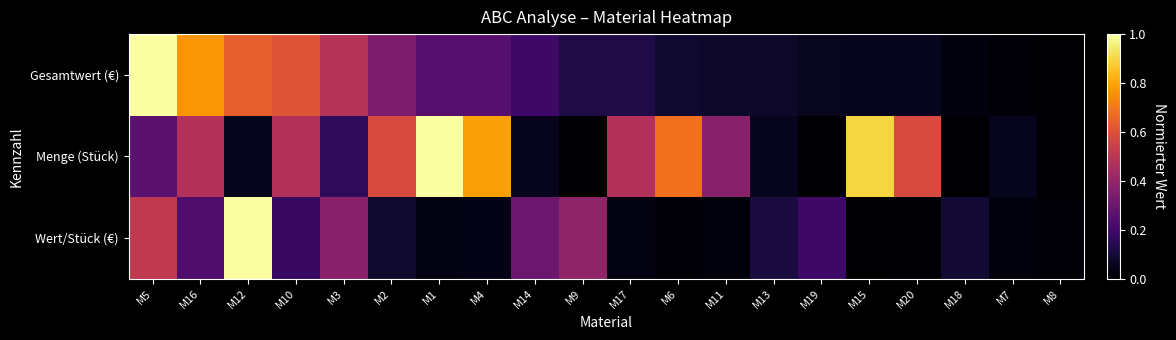

Reading right to left, list all the values displayed in this chart.

Gesamtwert (€): M8=0.0	M7=0.0	M18=0.0	M20=0.1	M15=0.1	M19=0.1	M13=0.1	M11=0.1	M6=0.1	M17=0.1	M9=0.1	M14=0.2	M4=0.3	M1=0.3	M2=0.3	M3=0.5	M10=0.6	M12=0.6	M16=0.8	M5=1.0
Menge (Stück): M8=0.0	M7=0.1	M18=0.0	M20=0.6	M15=0.9	M19=0.0	M13=0.1	M11=0.4	M6=0.7	M17=0.5	M9=0.0	M14=0.1	M4=0.8	M1=1.0	M2=0.6	M3=0.2	M10=0.5	M12=0.1	M16=0.5	M5=0.3
Wert/Stück (€): M8=0.0	M7=0.0	M18=0.1	M20=0.0	M15=0.0	M19=0.2	M13=0.1	M11=0.0	M6=0.0	M17=0.0	M9=0.4	M14=0.3	M4=0.0	M1=0.0	M2=0.1	M3=0.4	M10=0.2	M12=1.0	M16=0.2	M5=0.5